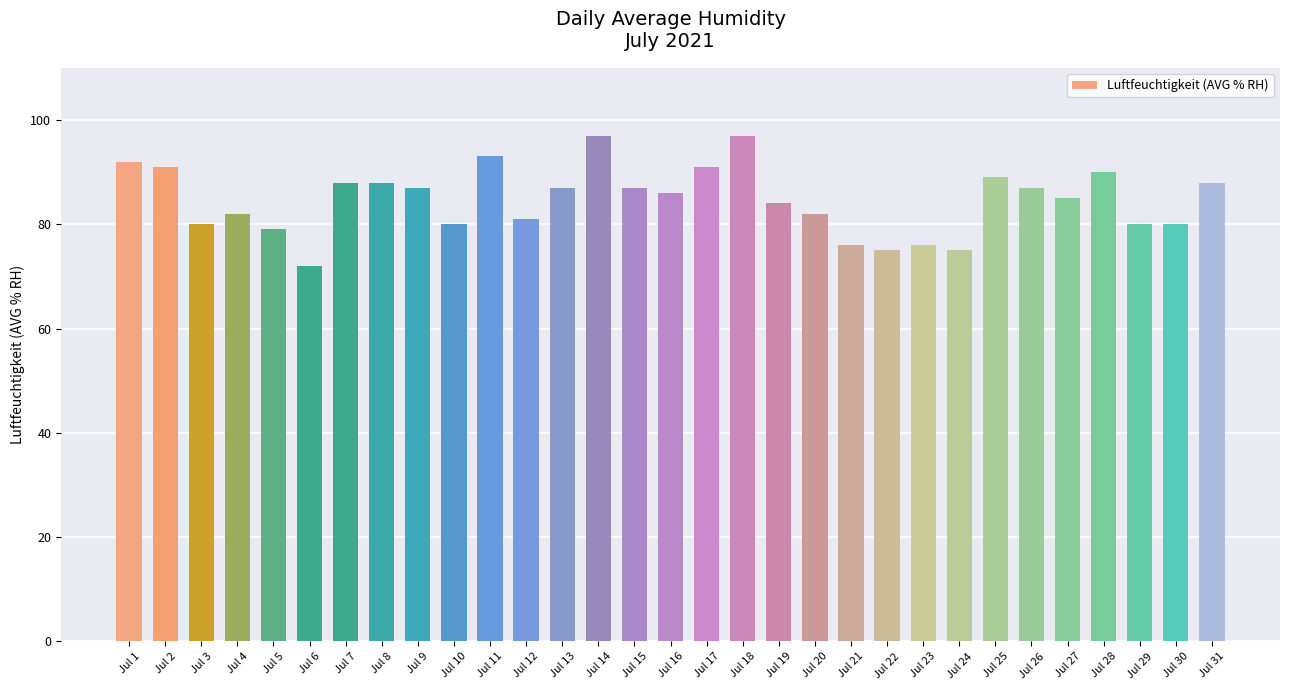

Approximately how many times larger is the value at Jul 20 compared to Jul 10?

1.0